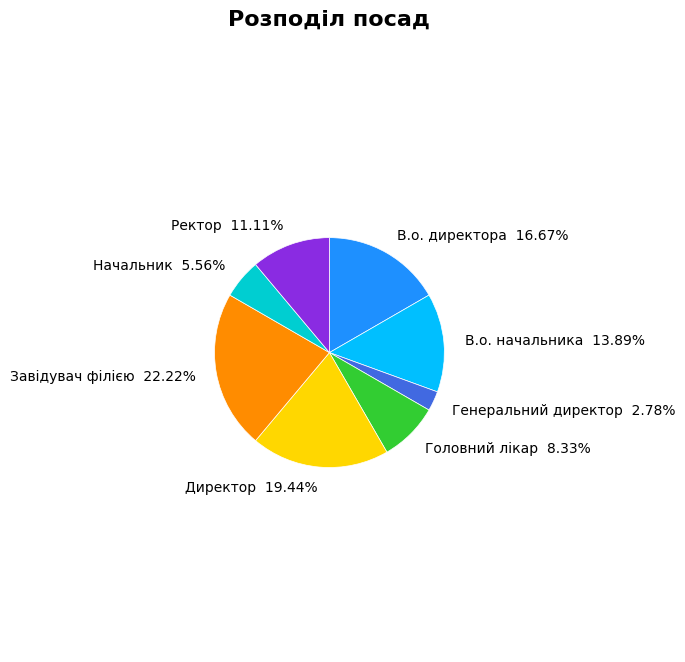

Which category has the biggest portion of the pie?

Завідувач філією